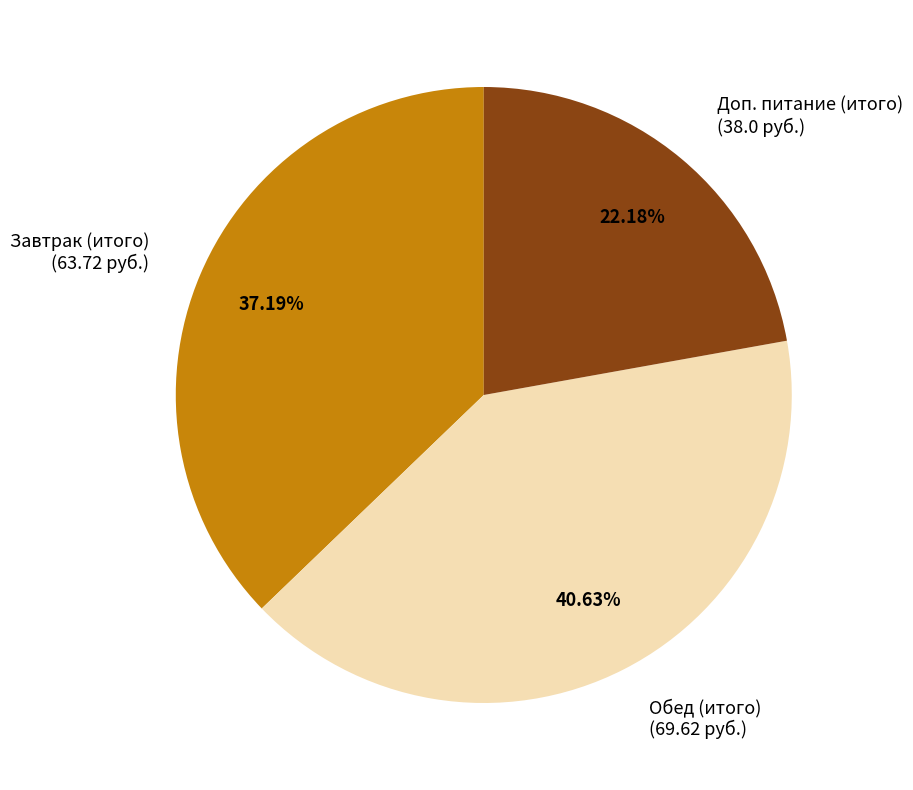

What percentage is the Завтрак (итого) slice, to the nearest percent?

37%